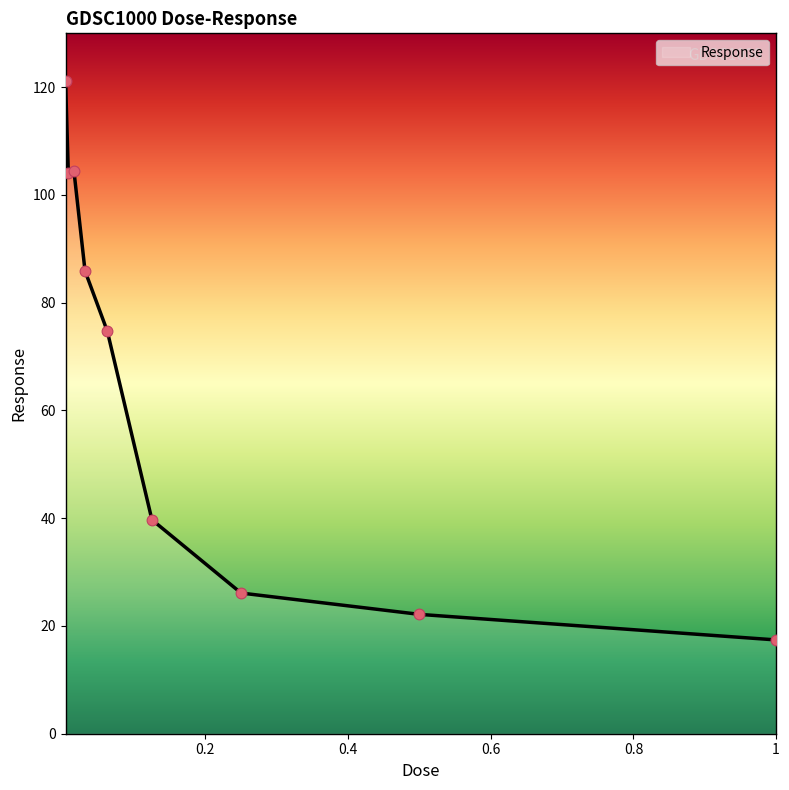

What is the minimum value shown in the chart?

17.4